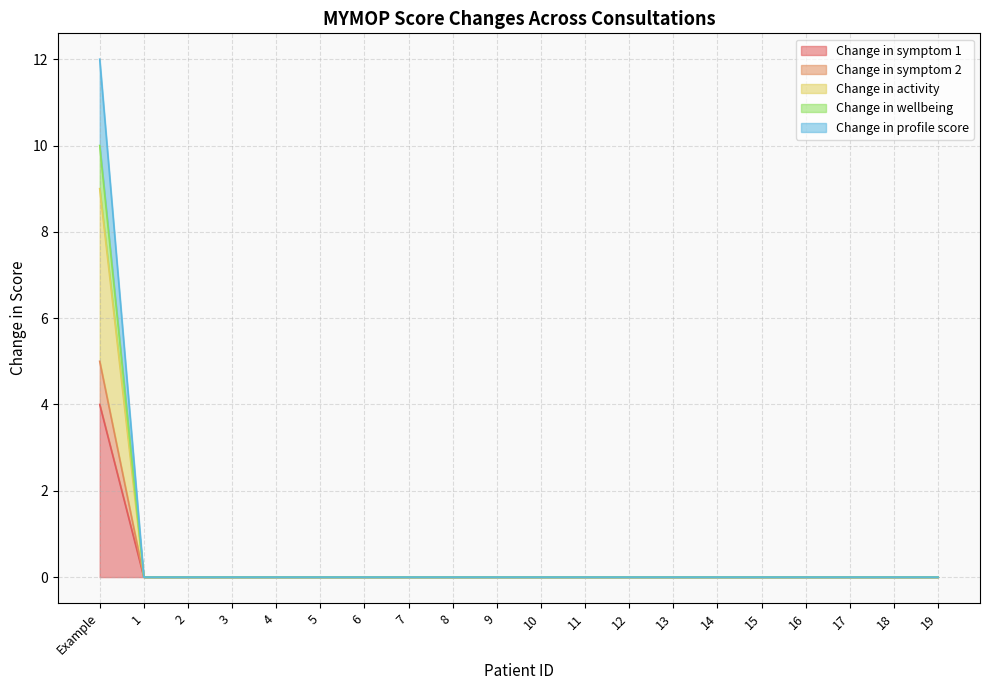

True or false: Change in wellbeing and Change in symptom 2 intersect in this chart.

False